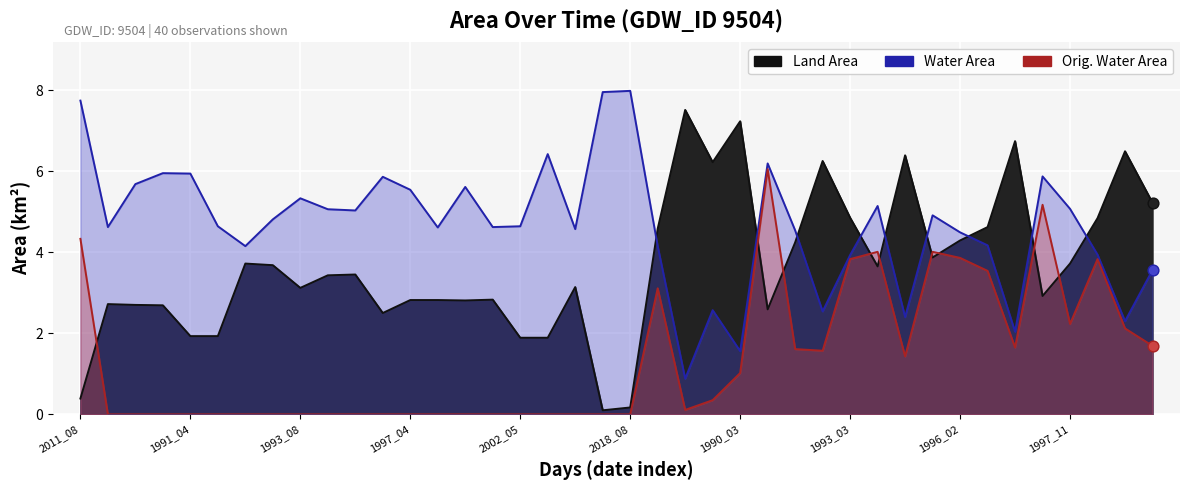

Is the value of Orig. Water Area at 33 greater than the value of Land Area at 27?

No